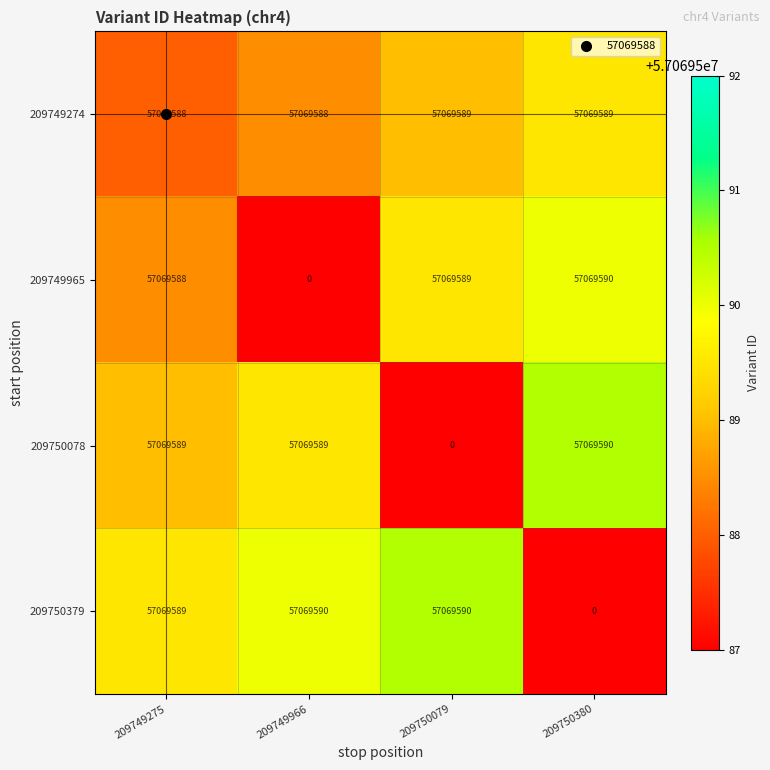

Which series has the largest total across all categories?

209749274